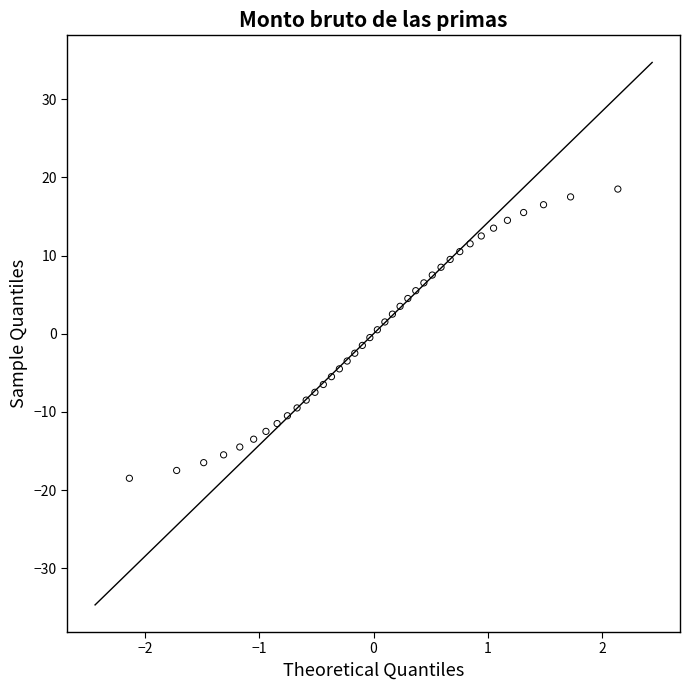

What is the range of X values (max minus min)?

4.3